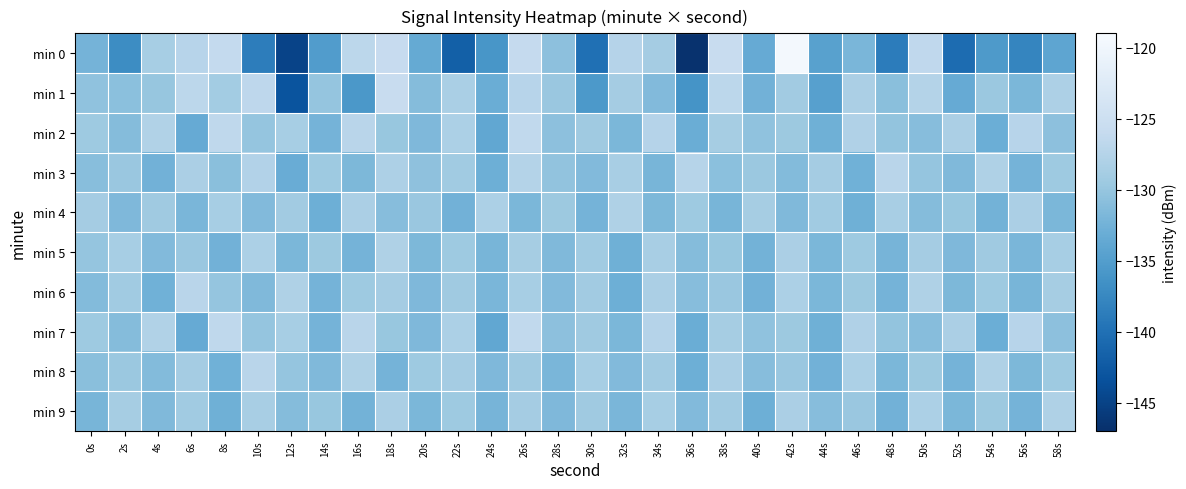

Which has a higher value, 8s or 4s?

8s